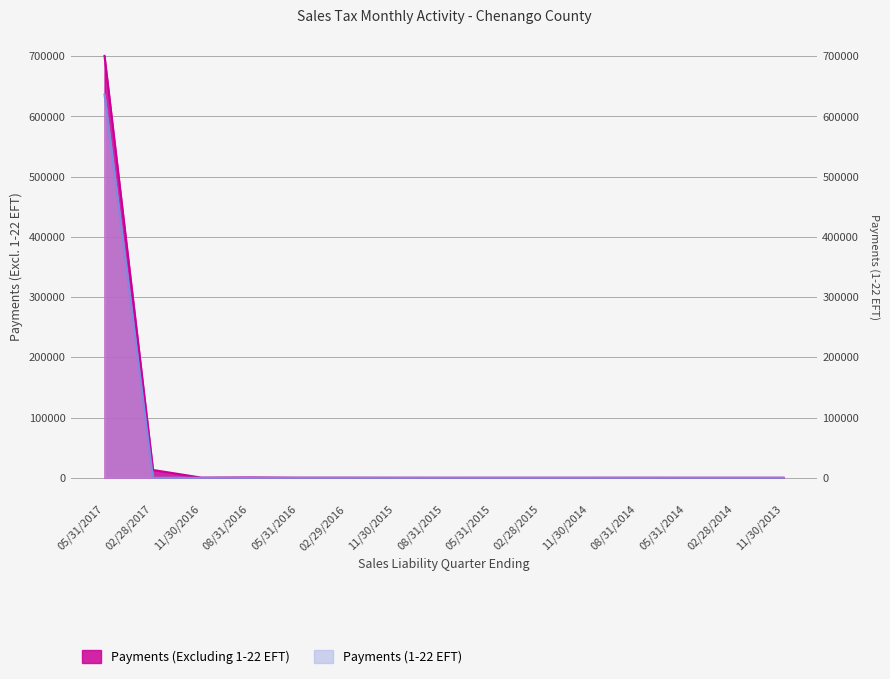

Which series has the widest spread of values?

Payments (Excluding 1-22 EFT)